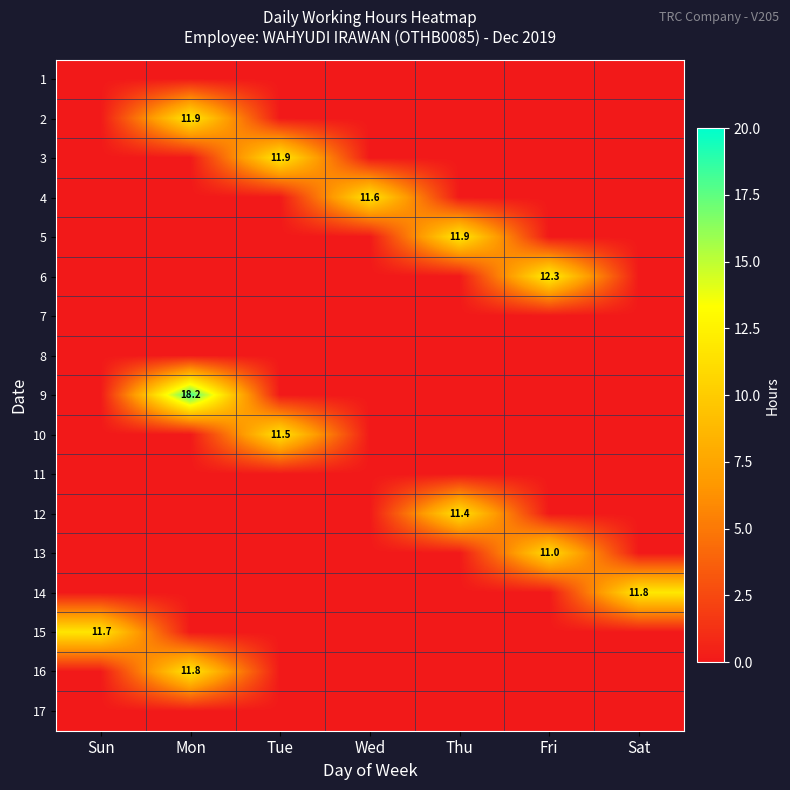

The value of 15 at Sun is 20.9. True or false?

False